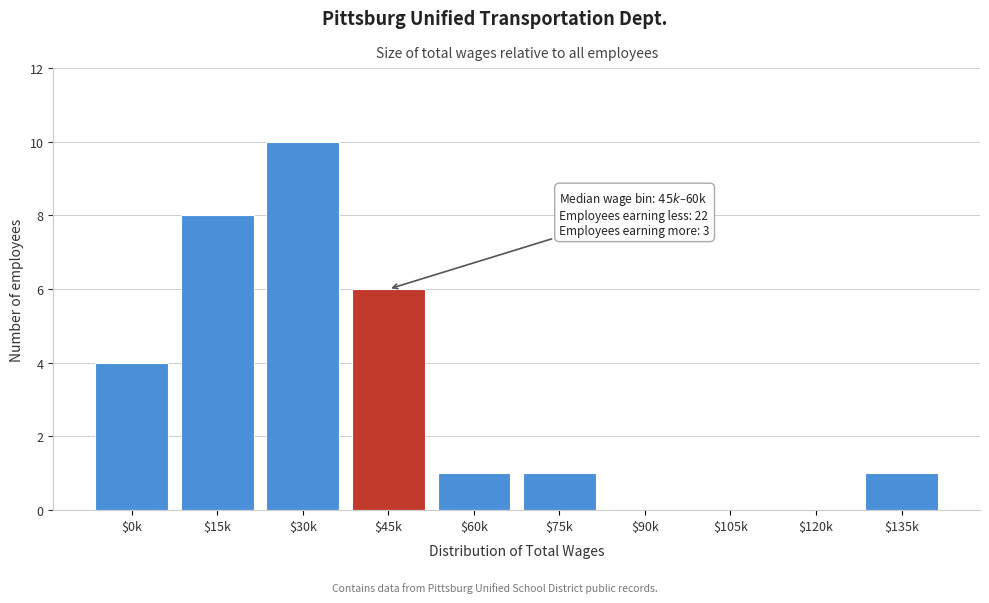

At which category does the chart reach its peak across all series?

$30k